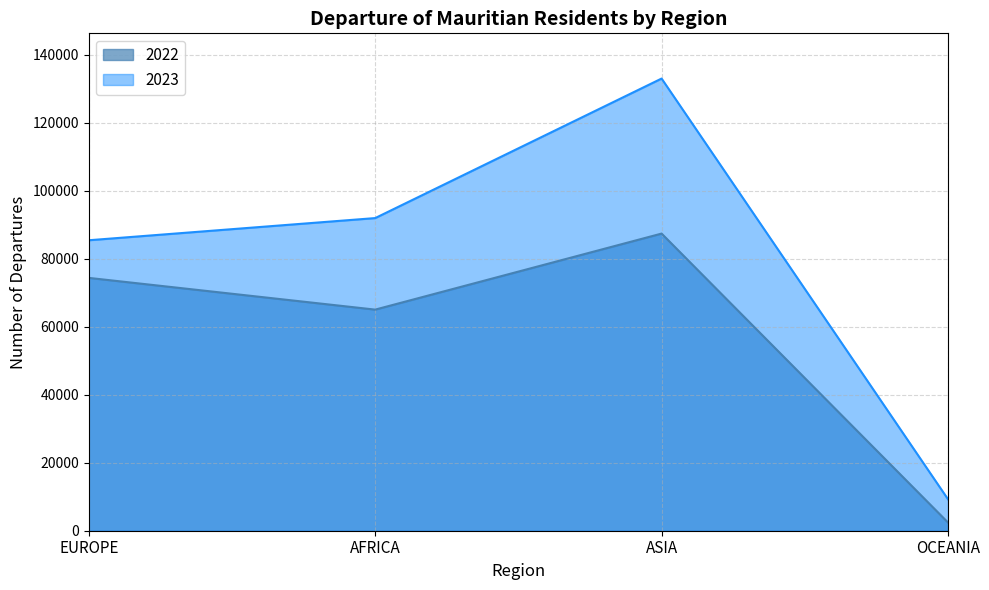

True or false: 2023 and 2022 cross at least once.

False